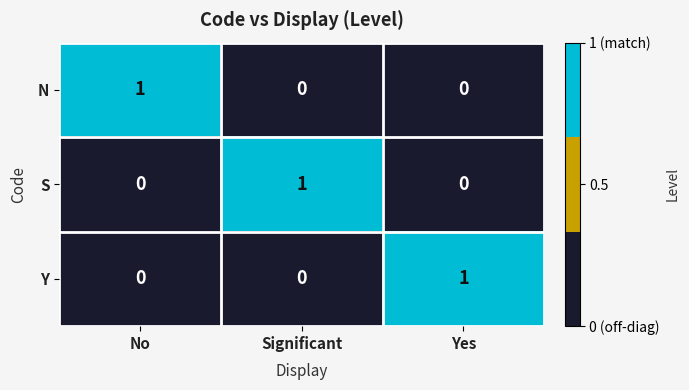

How many distinct data groups are displayed?

3